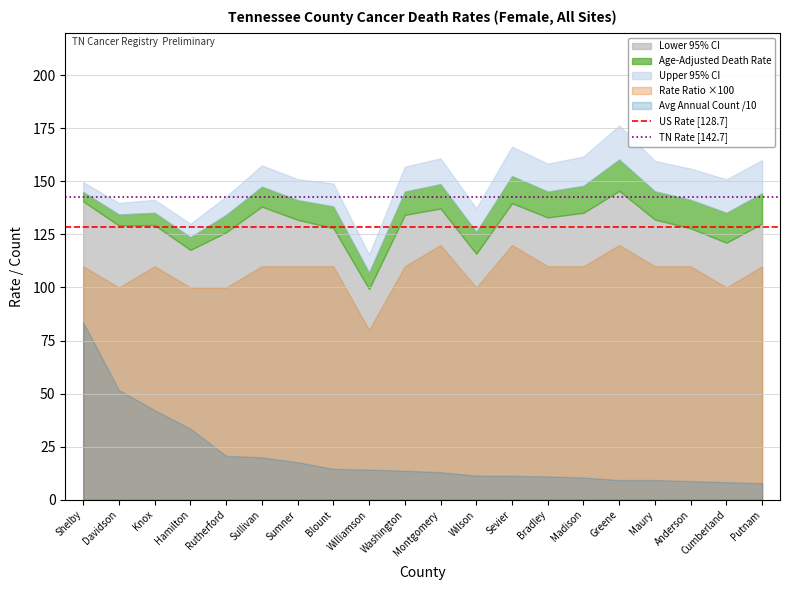

List the labels in order of TN Rate [142.7] value, largest first.

Shelby, Davidson